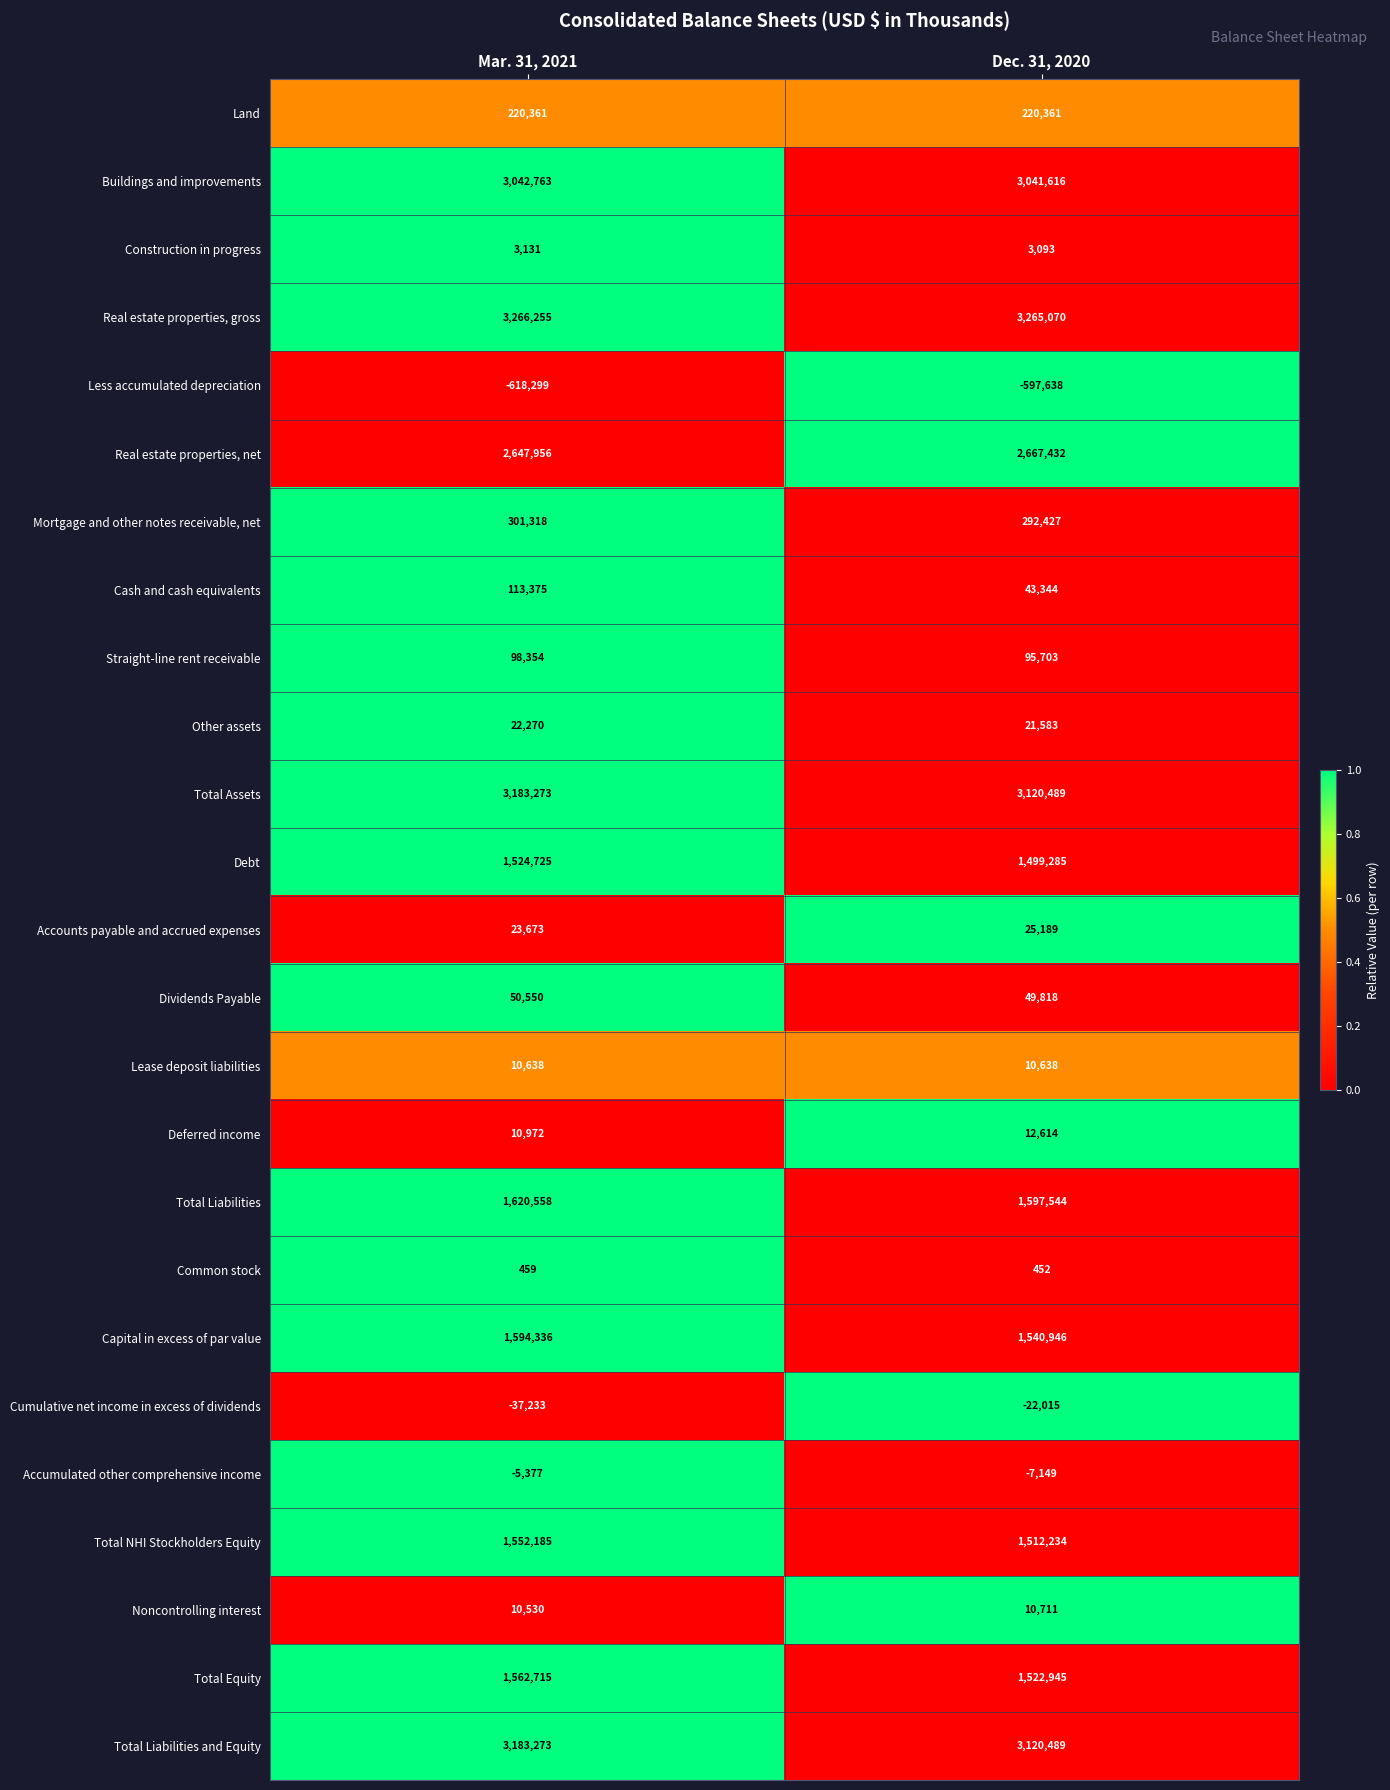

What is the difference between the maximum and minimum values in the Accounts payable and accrued expenses series?

1516